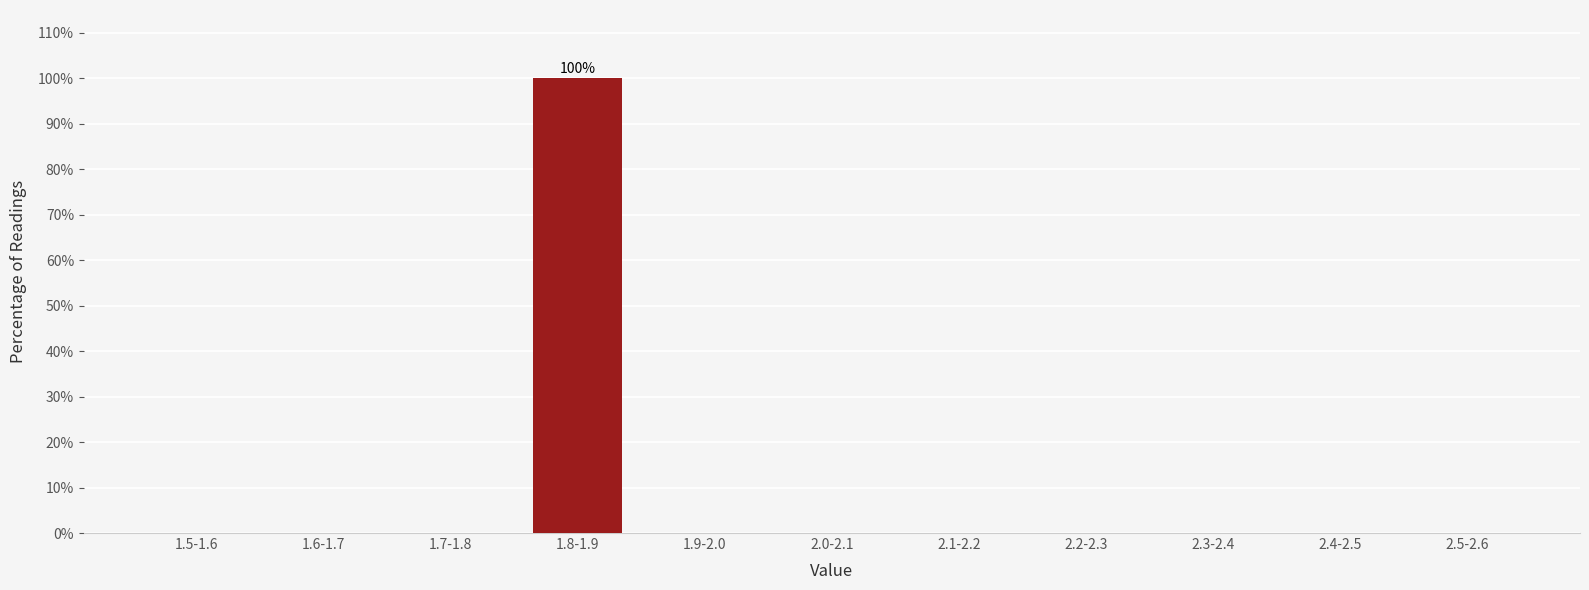

Reading left to right, what are all the values shown in this chart?

1.5-1.6=0	1.6-1.7=0	1.7-1.8=0	1.8-1.9=100	1.9-2.0=0	2.0-2.1=0	2.1-2.2=0	2.2-2.3=0	2.3-2.4=0	2.4-2.5=0	2.5-2.6=0